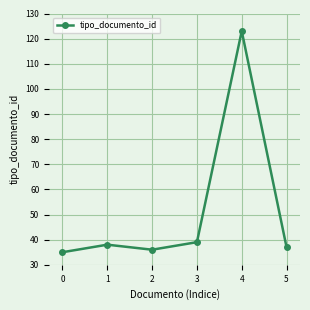

How many points are higher than both their immediate neighbors (excluding endpoints)?

2